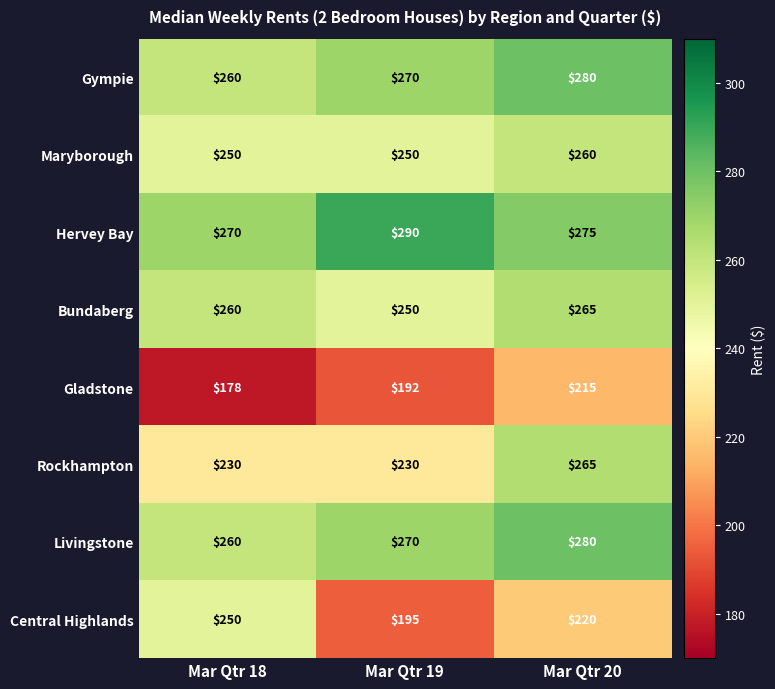

What is the smallest value displayed?

178